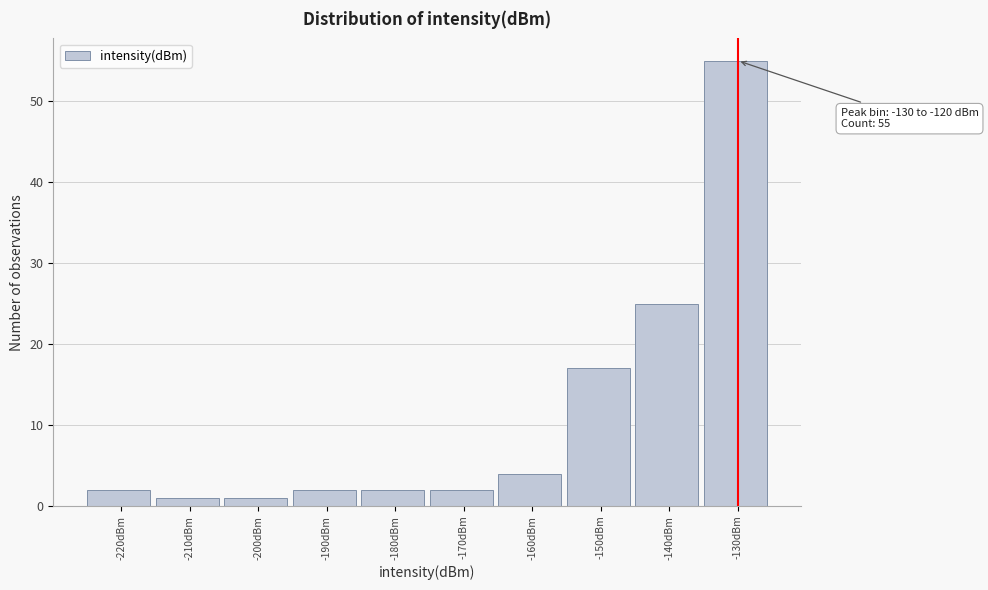

Reading left to right, transcribe all the data shown in this chart.

2	1	1	2	2	2	4	17	25	55